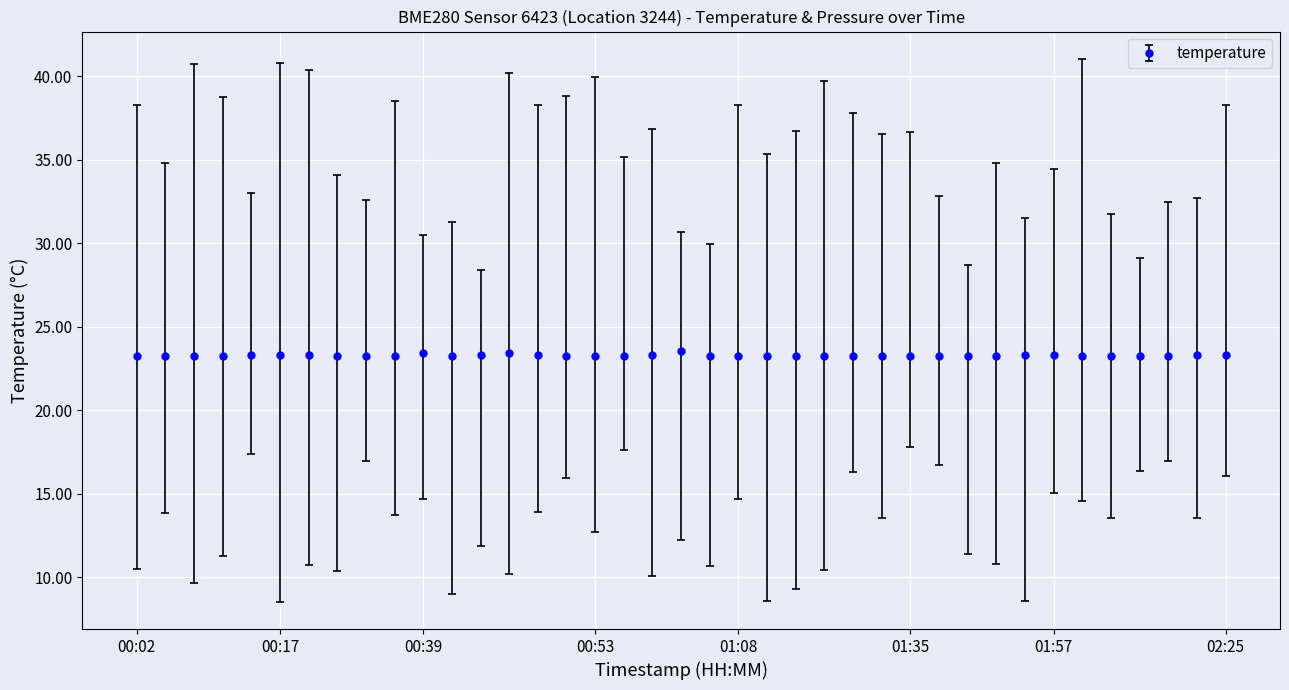

What is the value of the 12th point from the left?

23.3